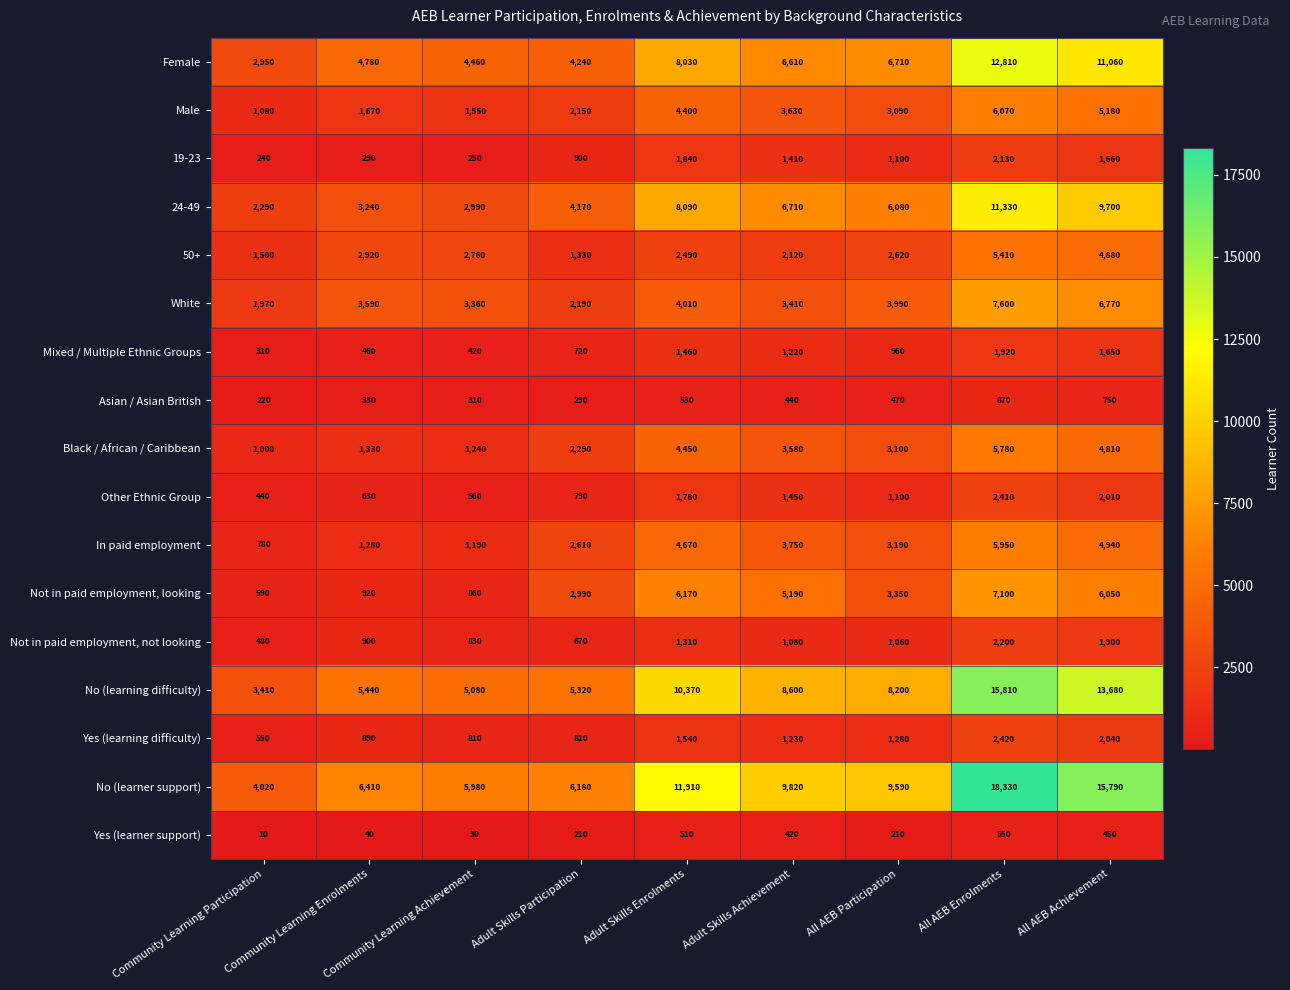

Rank the series by their maximum value, from lowest to highest.

Yes (learner support), Asian / Asian British, Mixed / Multiple Ethnic Groups, 19-23, Not in paid employment, not looking, Other Ethnic Group, Yes (learning difficulty), 50+, Black / African / Caribbean, In paid employment, Male, Not in paid employment, looking, White, 24-49, Female, No (learning difficulty), No (learner support)